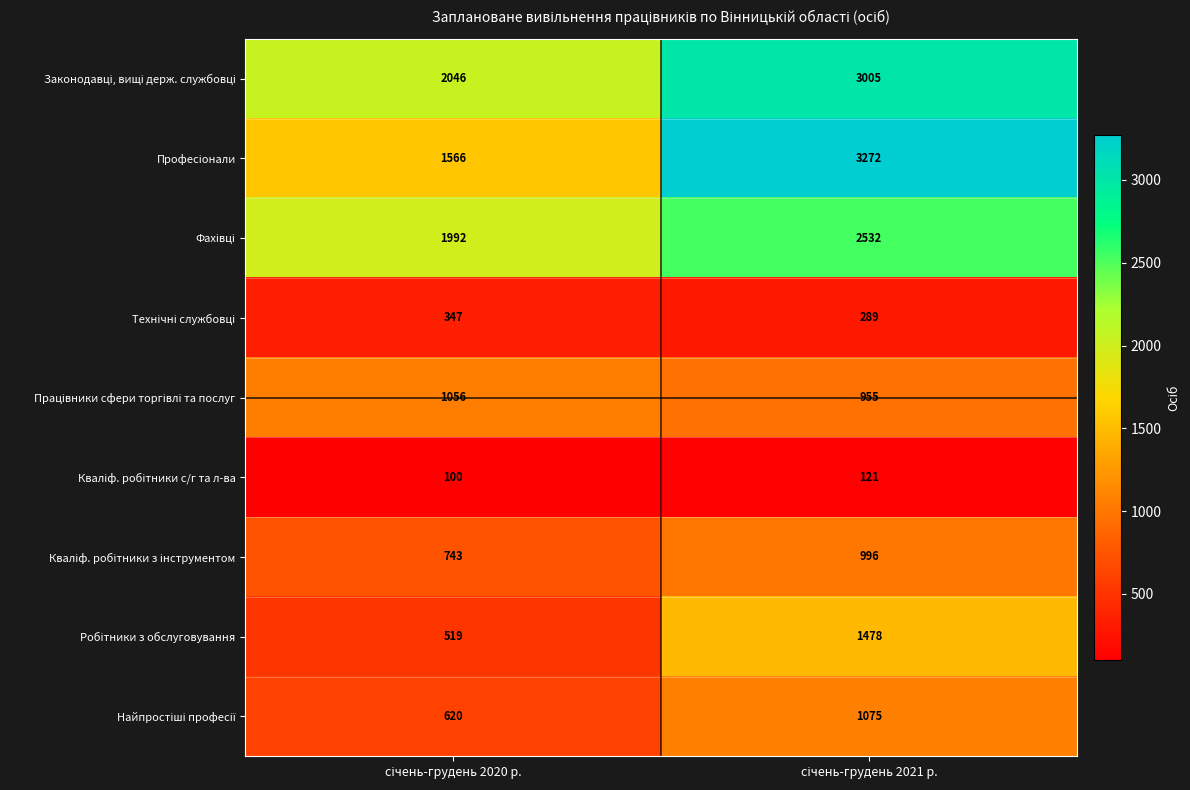

What is the minimum value shown in the chart?

100